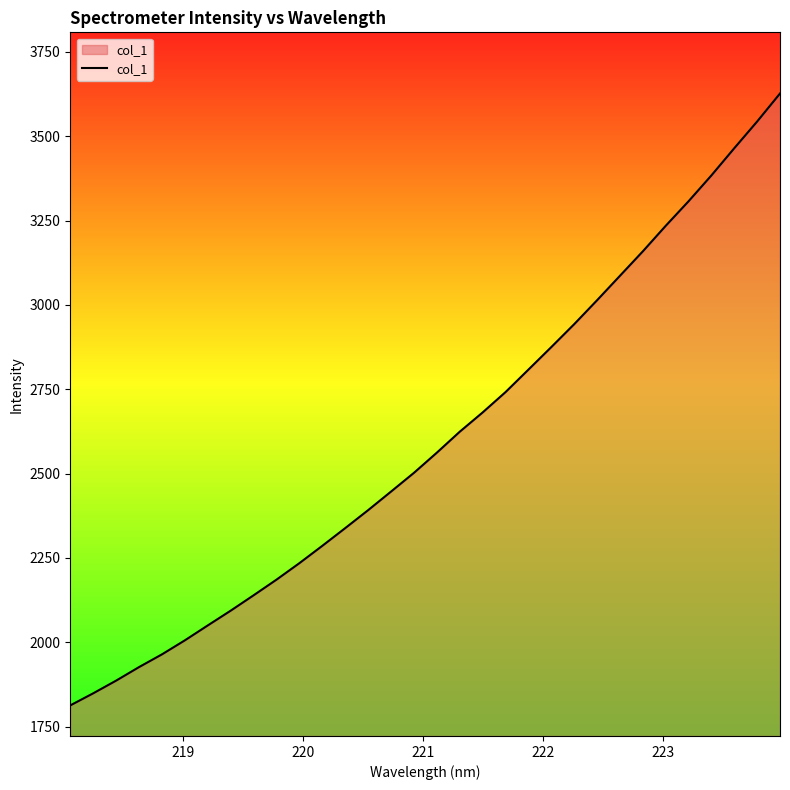

What is the maximum value shown in the chart?

3626.8